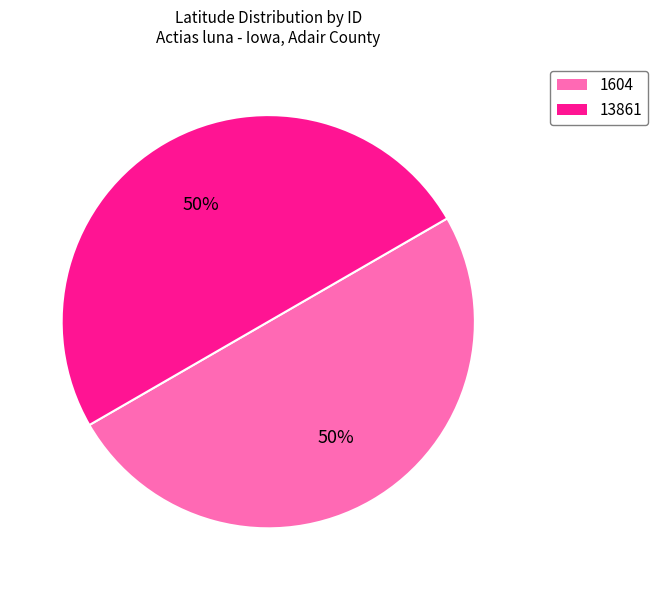

To the nearest percent, what is the combined percentage of 13861 and 1604?

100%